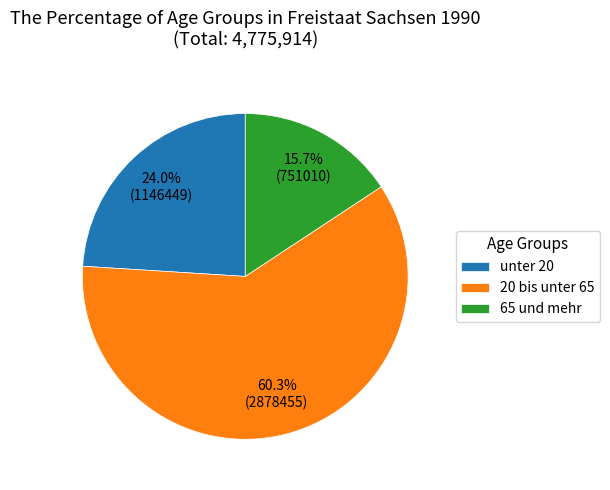

What is the ratio of the value at 65 und mehr to the value at 20 bis unter 65?

0.3